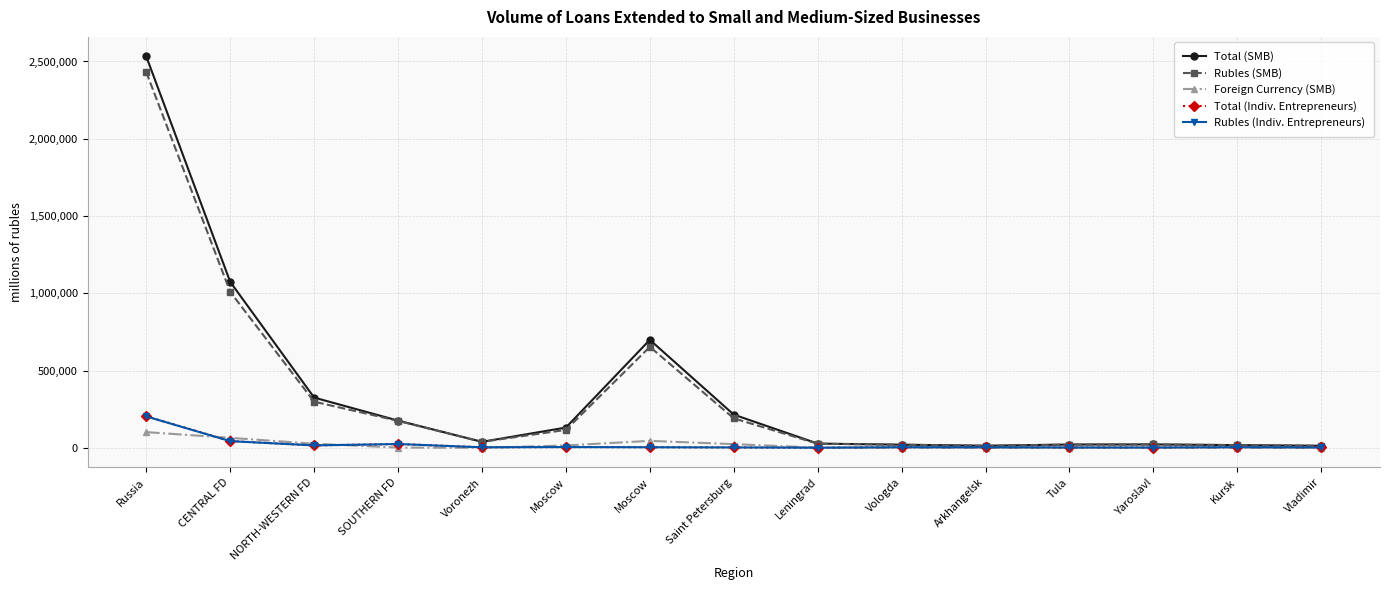

What is the approximate value of Foreign Currency (SMB) at CENTRAL FD, to the nearest 50?

64600